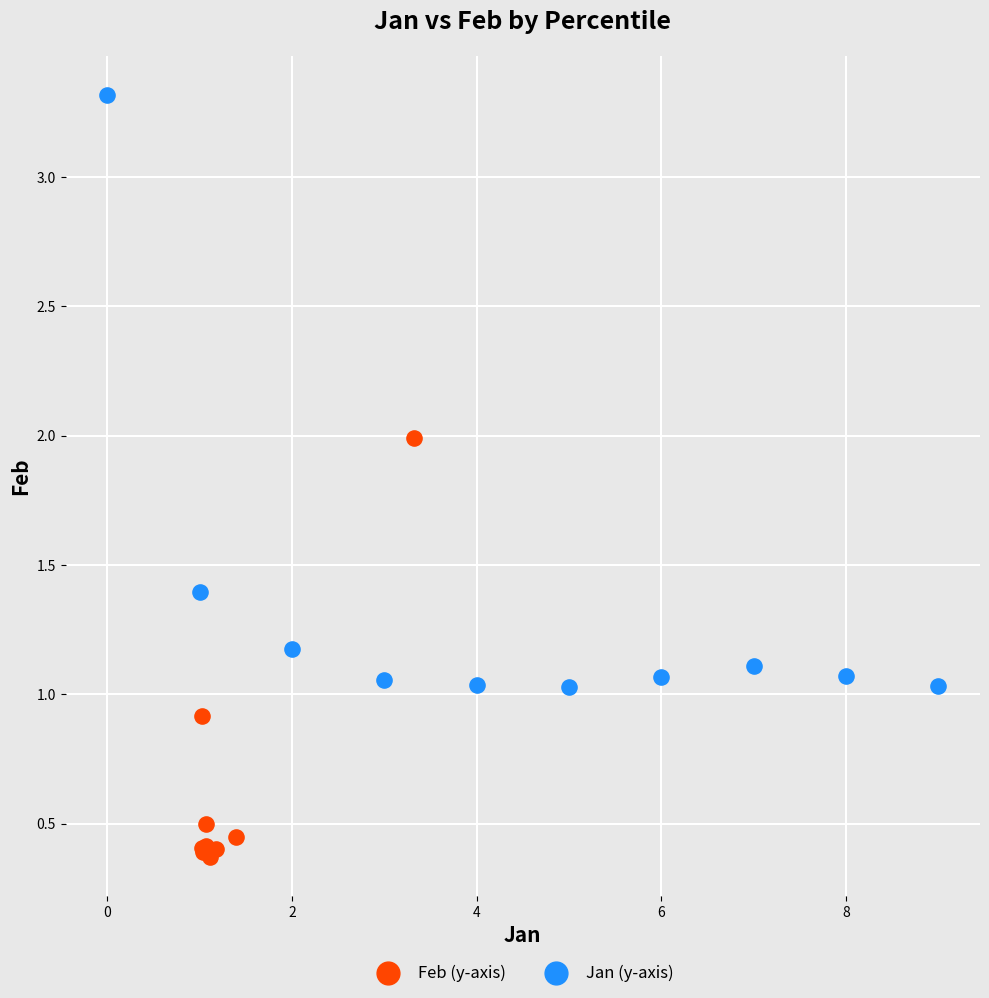

Which series reaches the minimum Y coordinate?

Feb (y-axis)